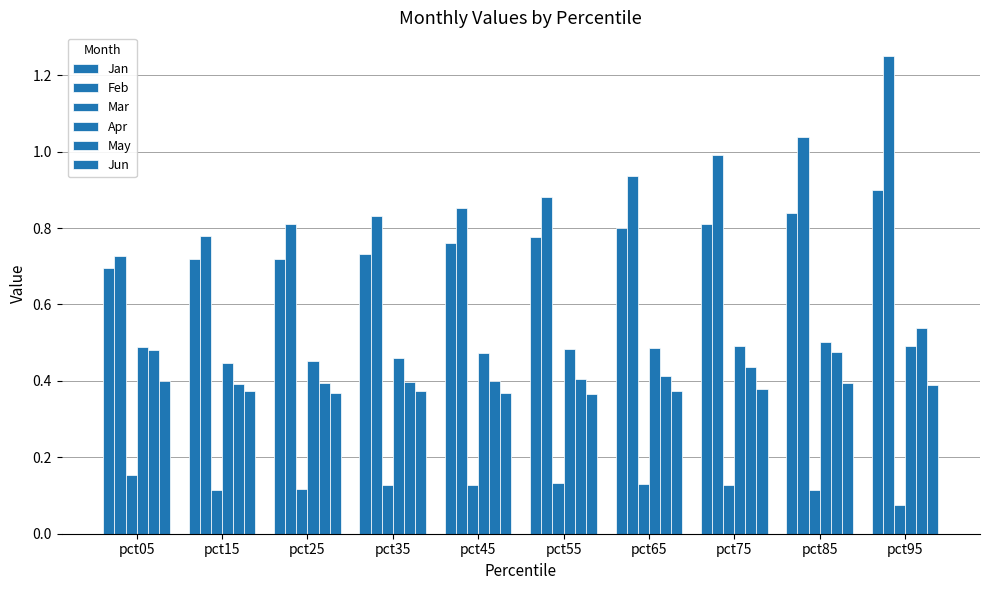

True or false: Jan has a value of 1.3 at pct85.

False